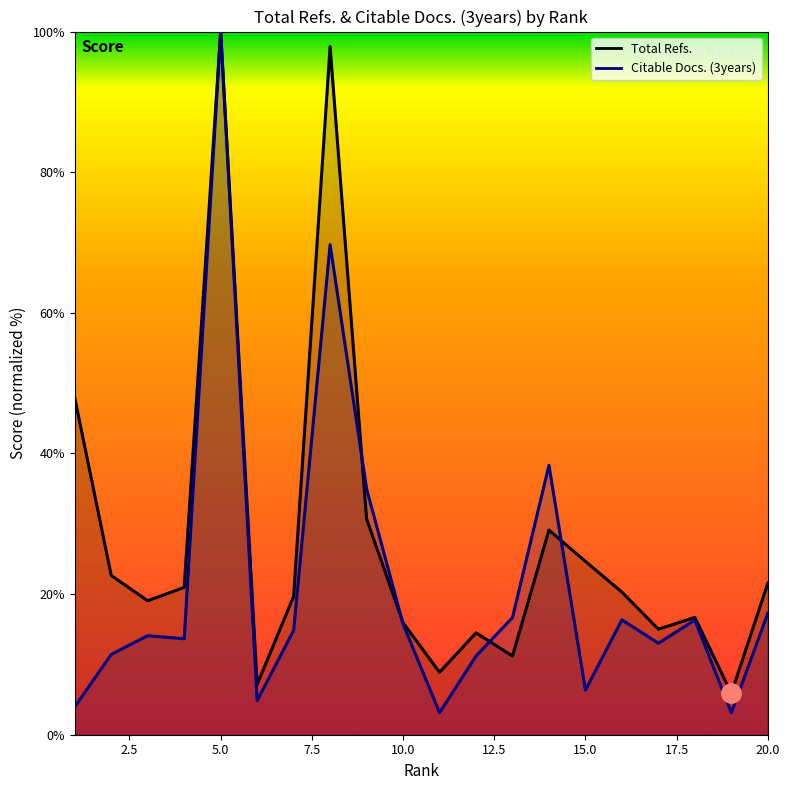

What is the total value across all series at 9?

65.7